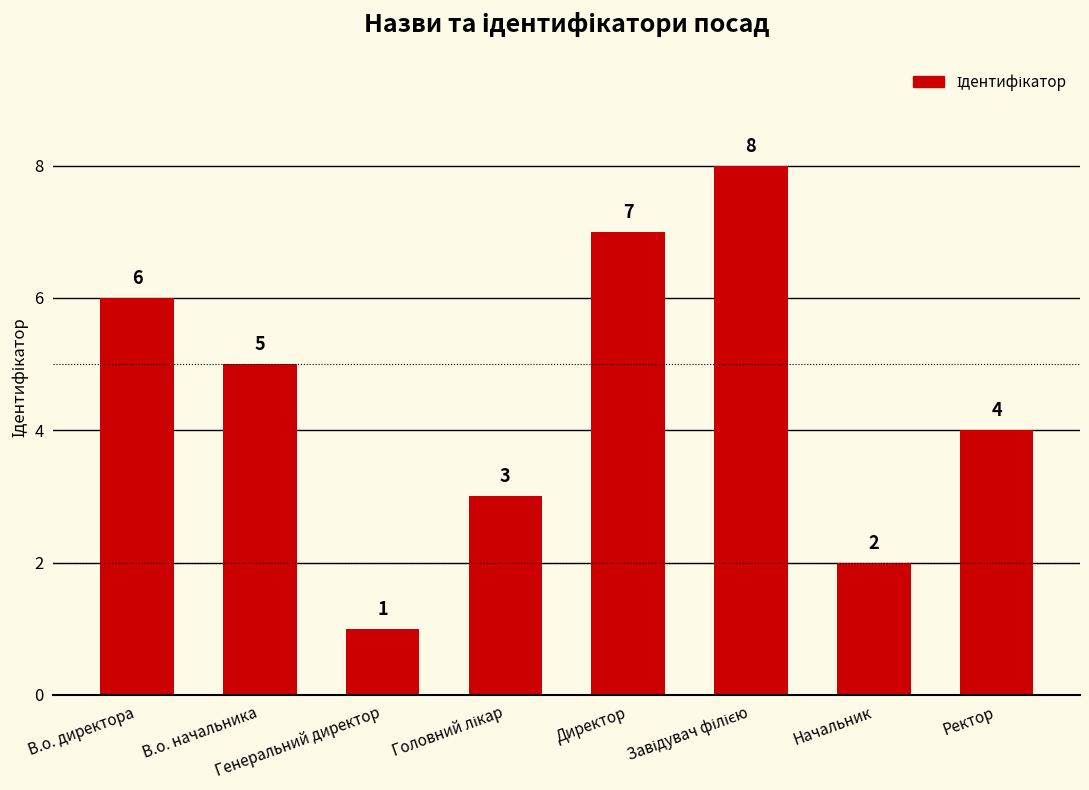

What value does the data have at Ректор?

4